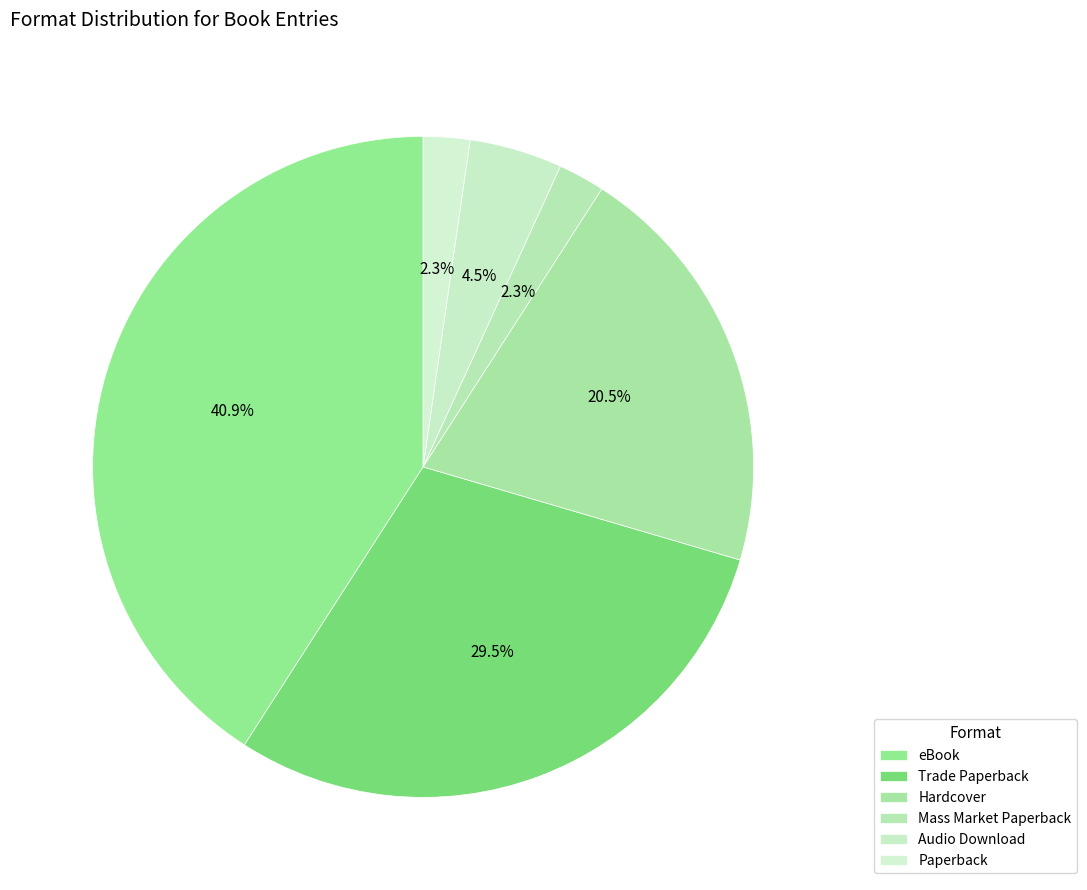

What is the total percentage of Paperback and Trade Paperback?

31.8%